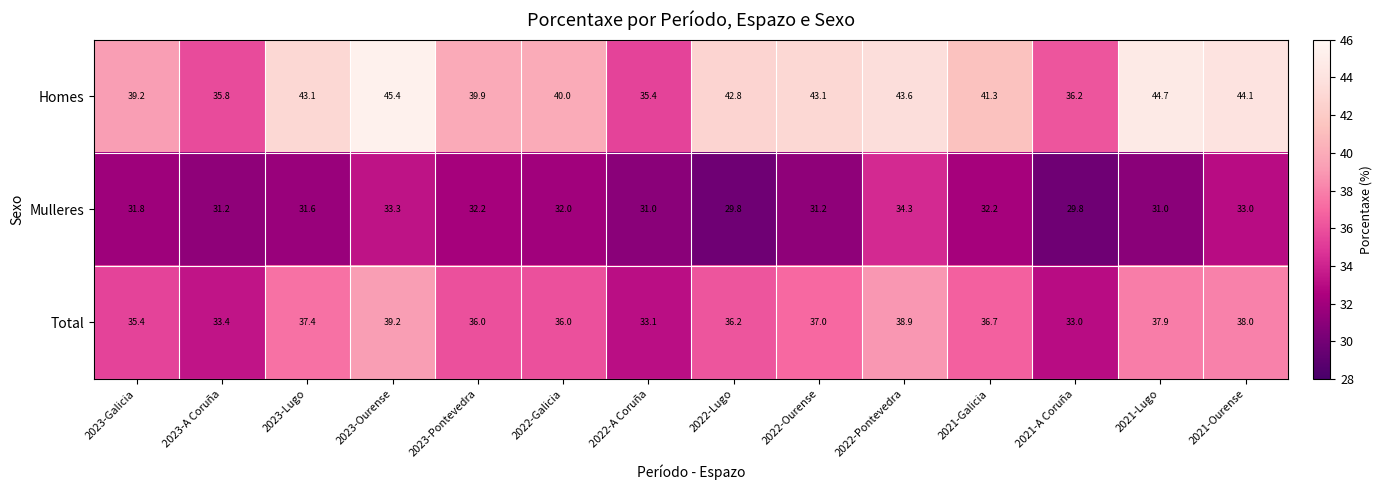

Which series has the widest spread of values?

Homes